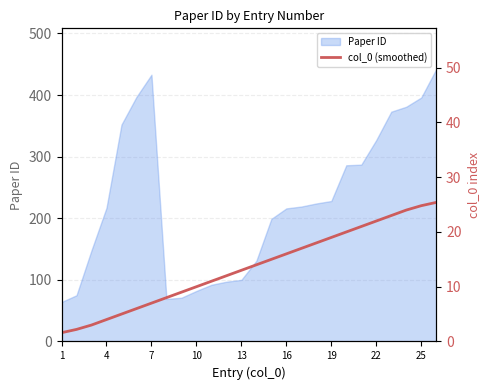

The value of Paper ID at 22 is 486. True or false?

False